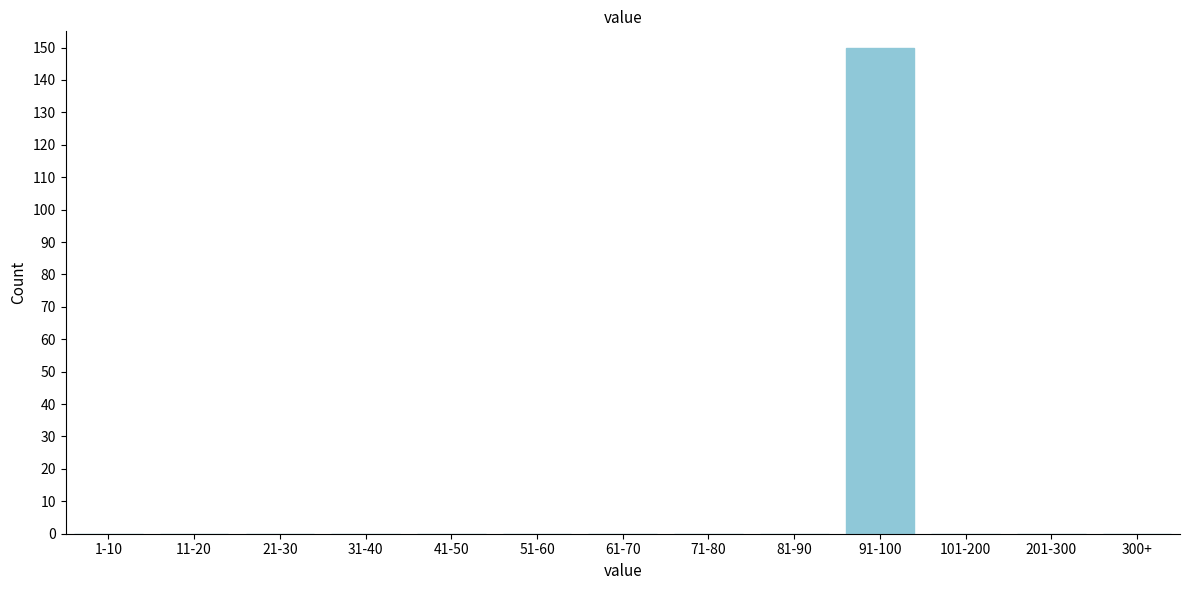

Reading left to right, transcribe all the data shown in this chart.

1-10=0	11-20=0	21-30=0	31-40=0	41-50=0	51-60=0	61-70=0	71-80=0	81-90=0	91-100=150	101-200=0	201-300=0	300+=0